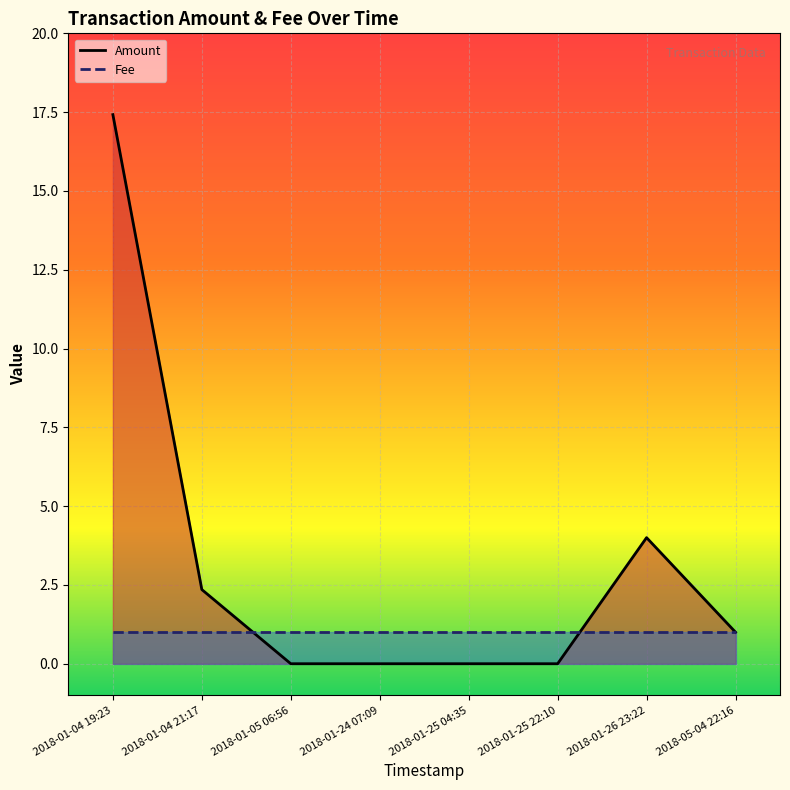

How many lines are shown in the chart?

2